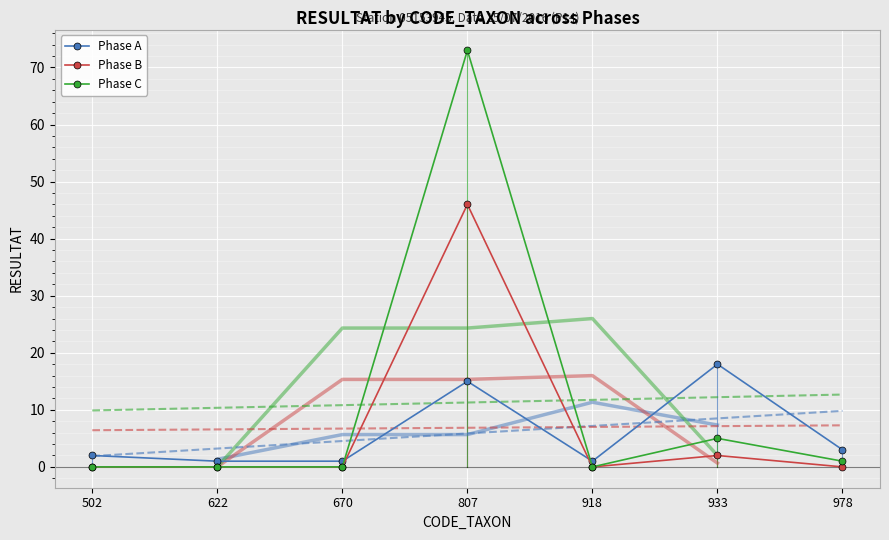

What is the highest value of the Phase A series?

18